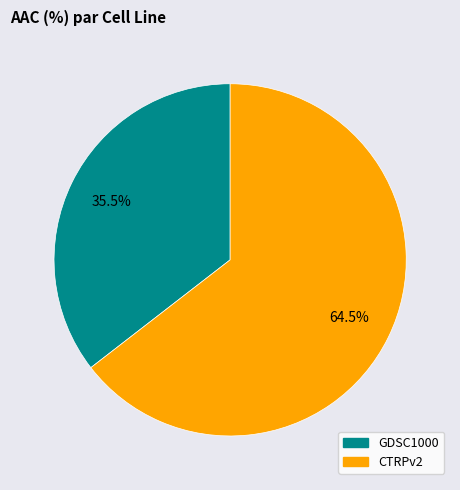

Is CTRPv2 the majority of the pie?

Yes